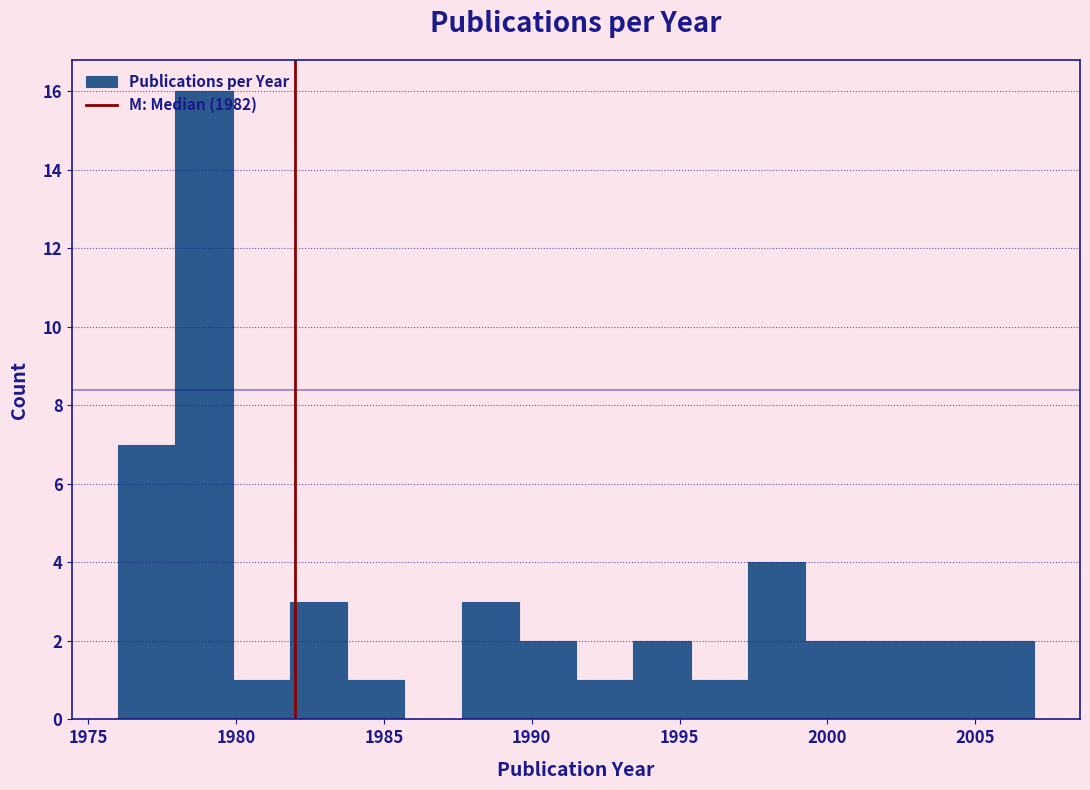

Around what value on the x-axis is the tallest bar? Give the approximate position of its centre, as read against the axis.

1979.0